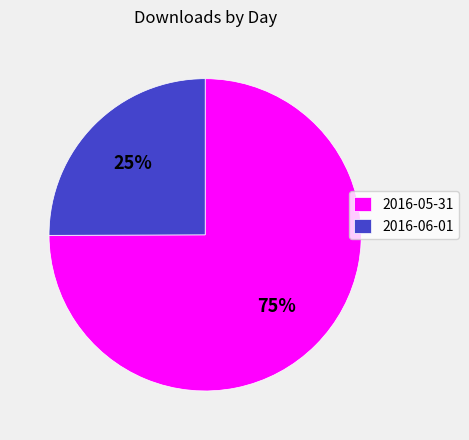

Which slice is the largest?

2016-05-31